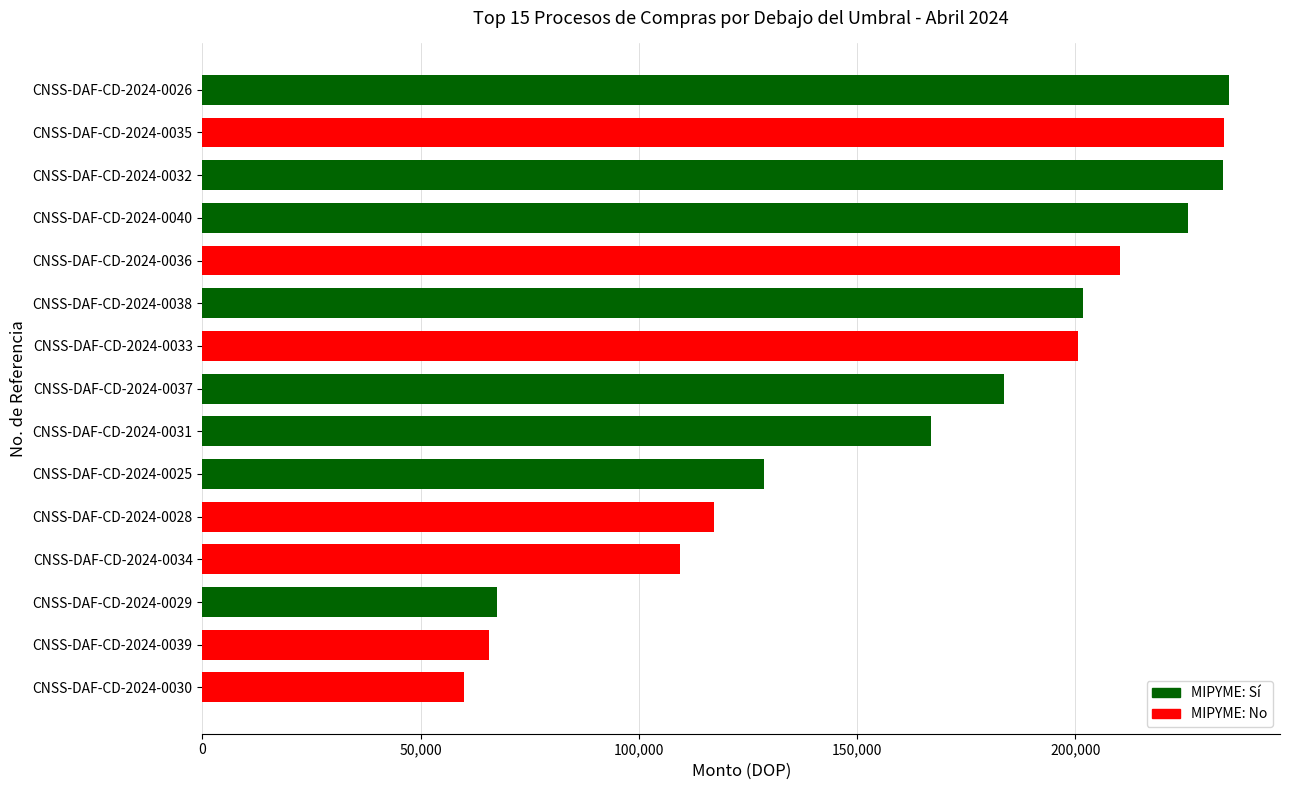

What is the maximum value shown in the chart?

235115